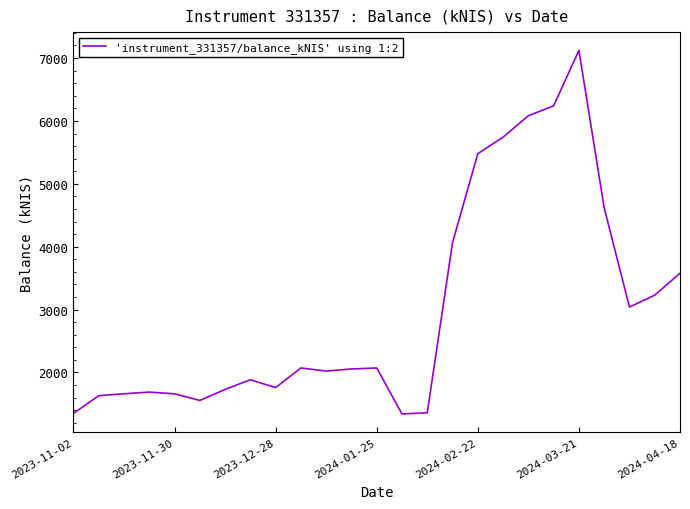

What is the difference between the maximum and minimum values?

5783.6